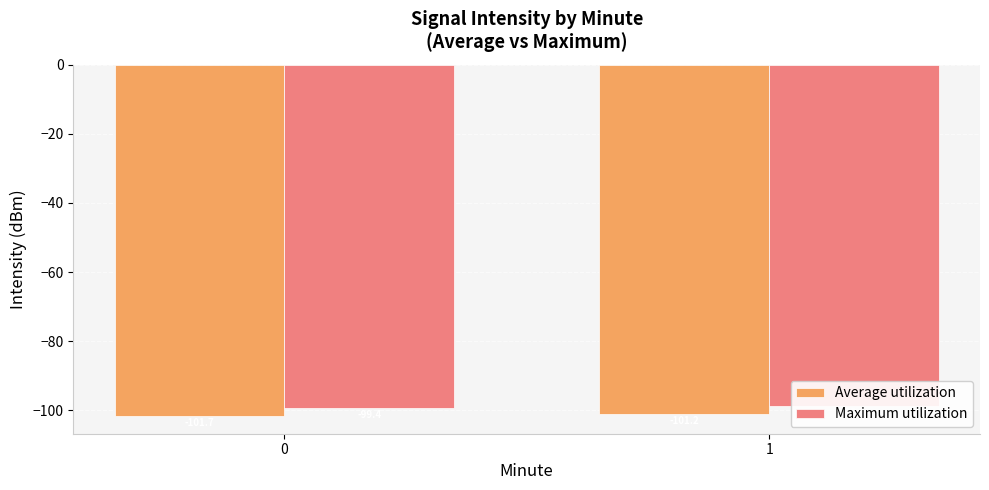

The Maximum utilization series shows -47.4 at 0. True or false?

False